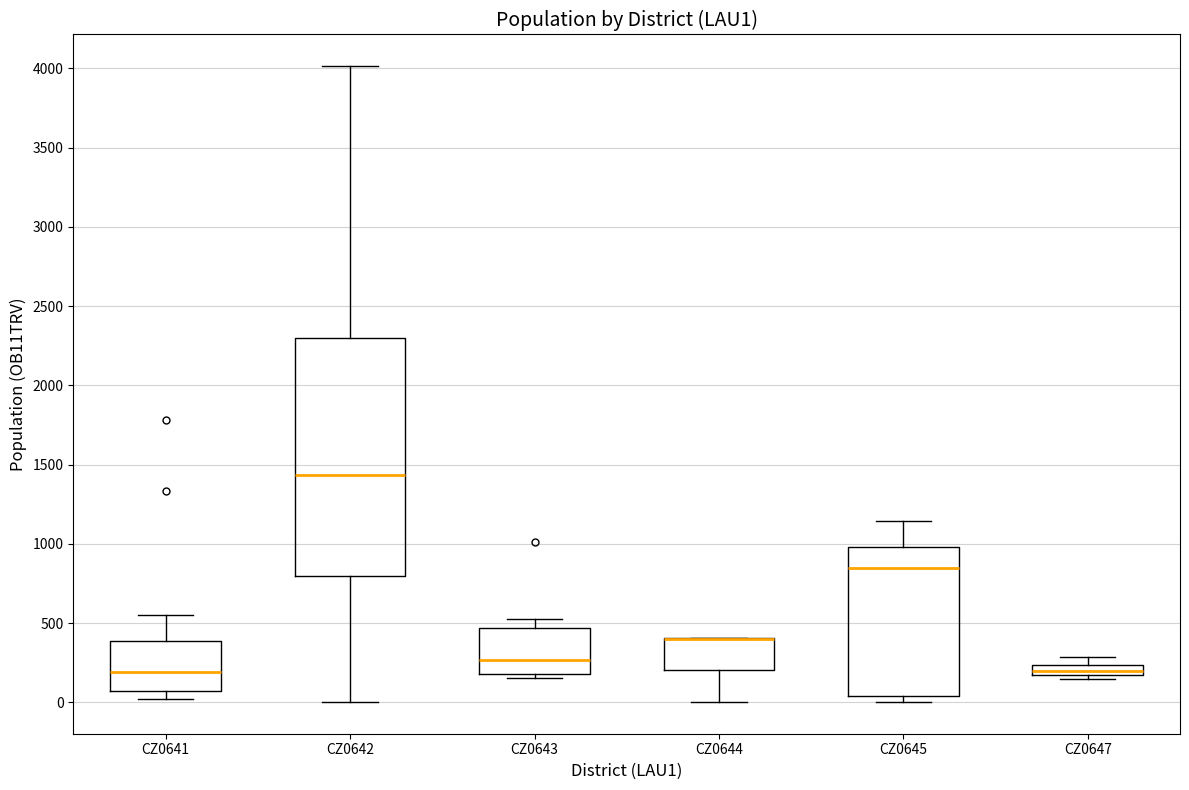

Where is the upper edge of the box for CZ0647 on the y-axis? The values are not printed on the chart, so give them approximately, as read against the axis.

250